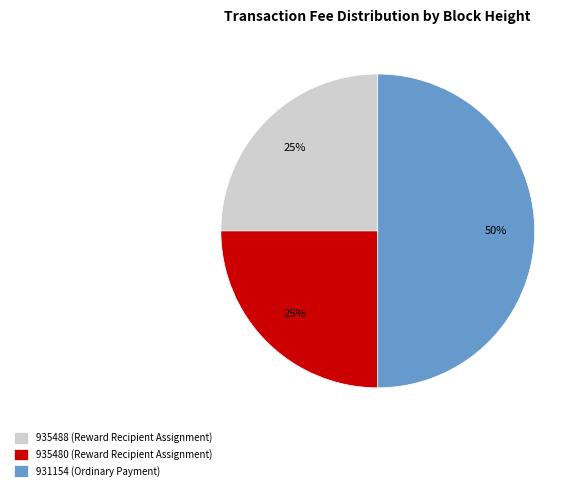

To the nearest percent, what is the difference between the 931154 (Ordinary Payment) and 935480 (Reward Recipient Assignment) slice percentages?

25%